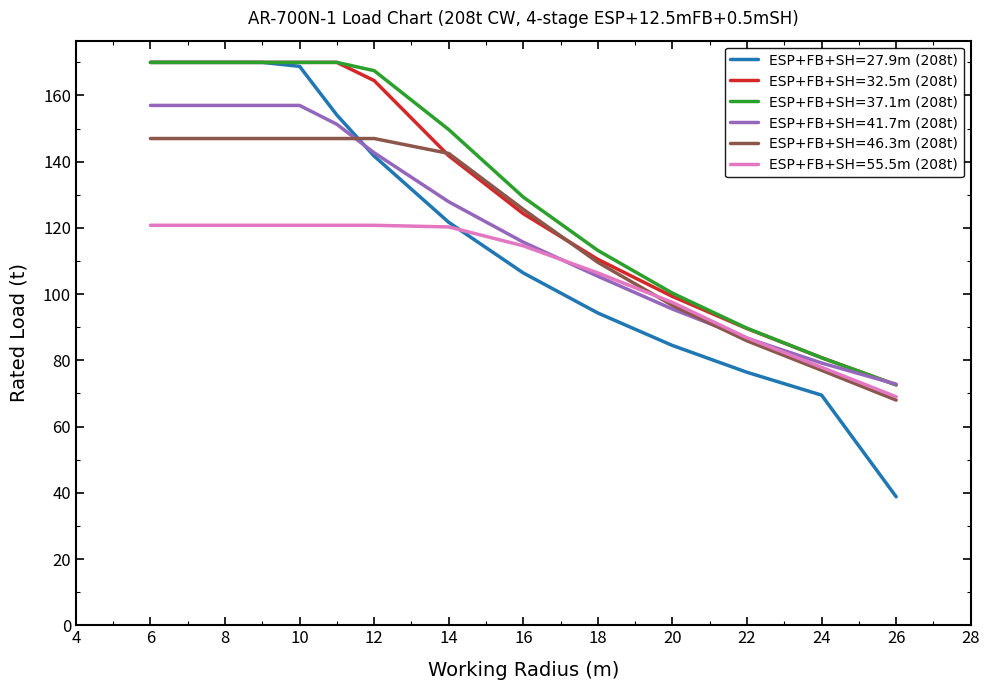

What is the lowest value of the ESP+FB+SH=37.1m (208t) series?

72.6